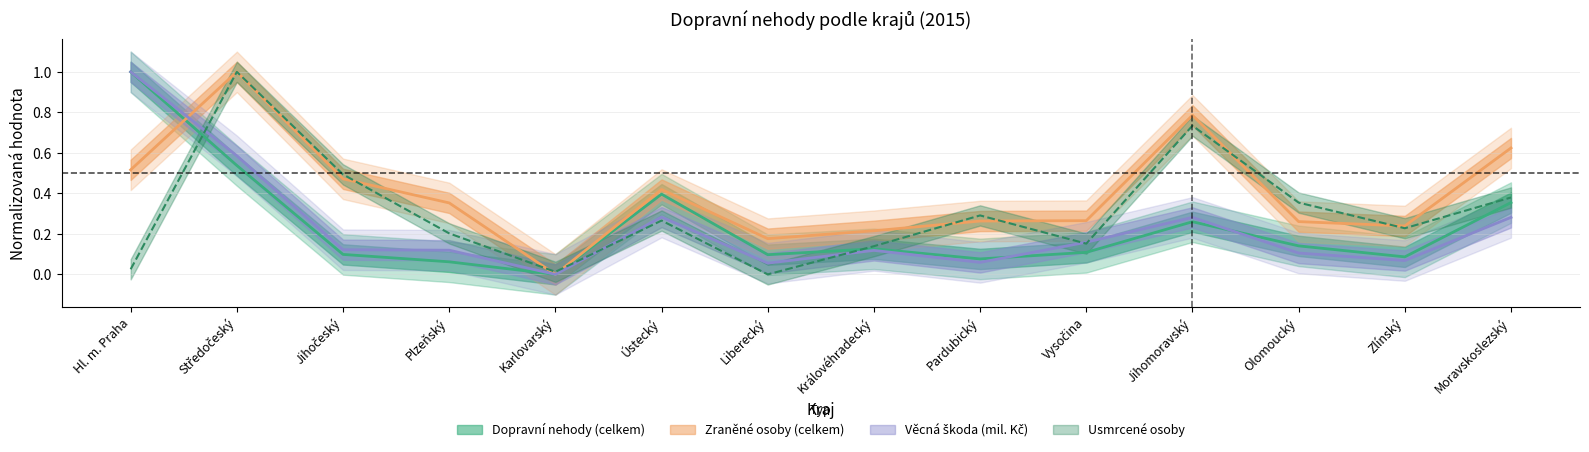

The Usmrcené osoby series shows 0.2 at Vysočina. True or false?

True